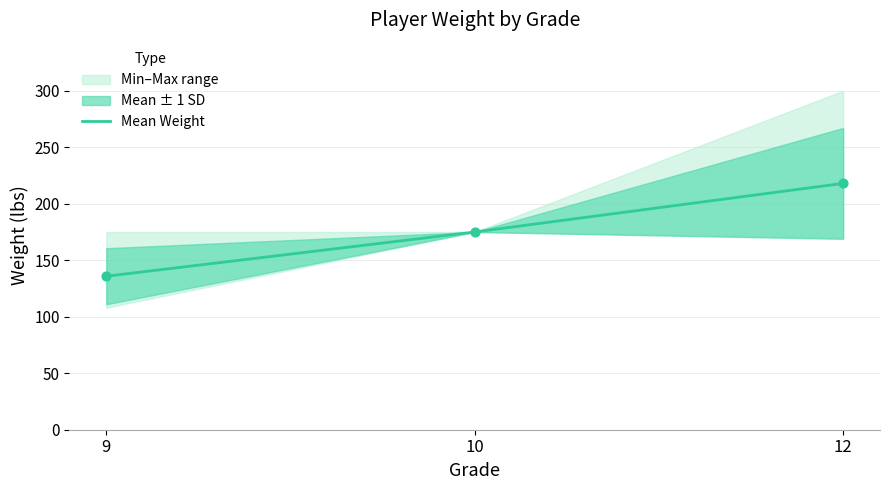

What is the ratio of the value at 9 to the value at 10?

0.8